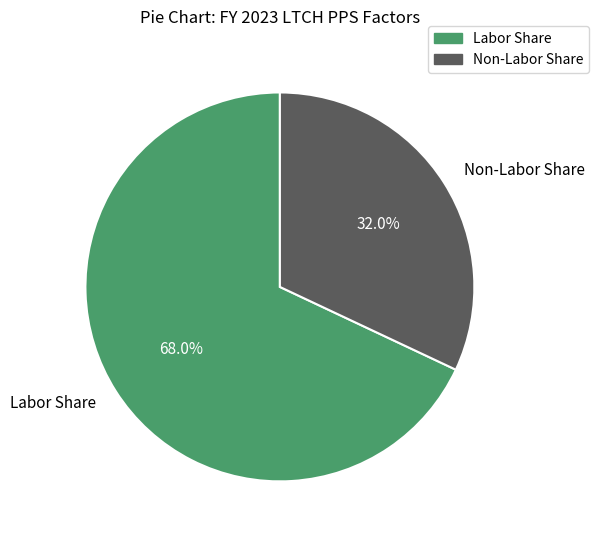

To the nearest percent, what is the difference between the largest and smallest slice percentages?

36%